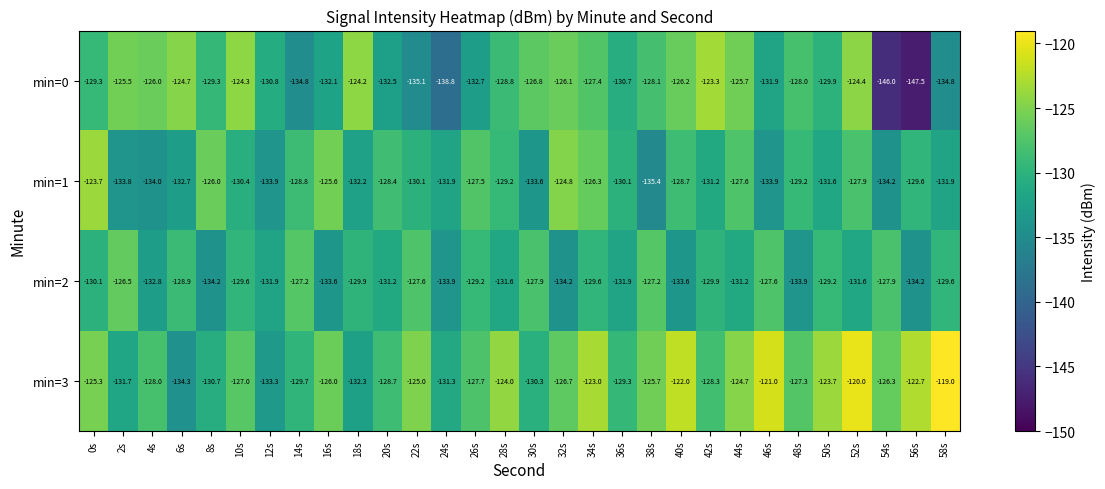

Count the number of categories in the chart.

30